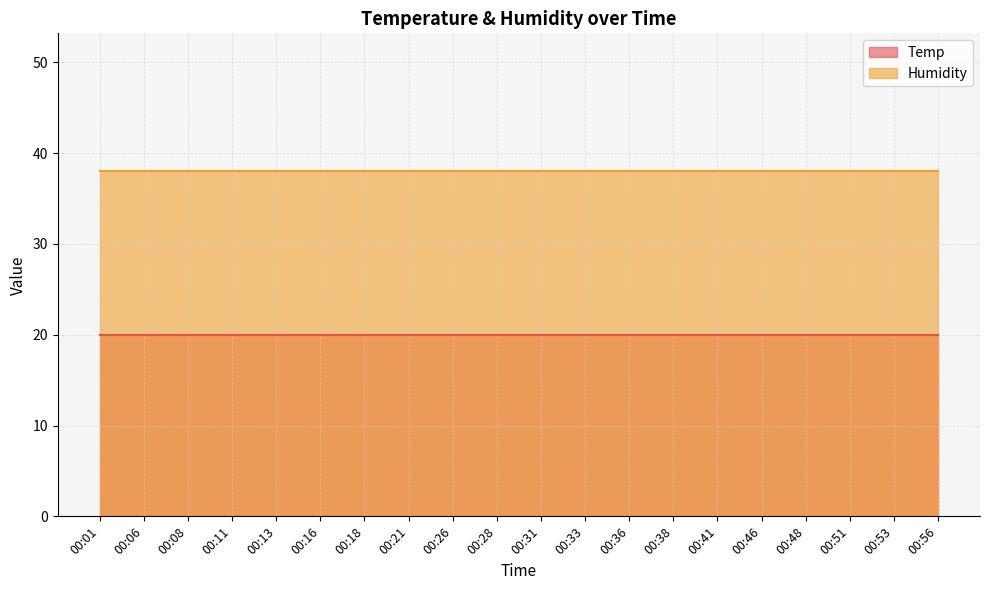

What is the greatest value displayed?

38